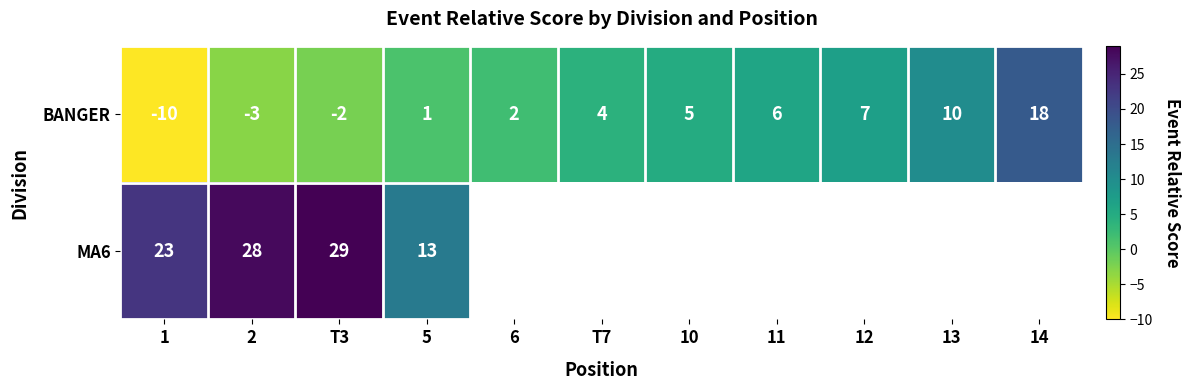

Rank the categories by BANGER value from highest to lowest.

14, 13, 12, 11, 10, T7, 6, 5, T3, 2, 1